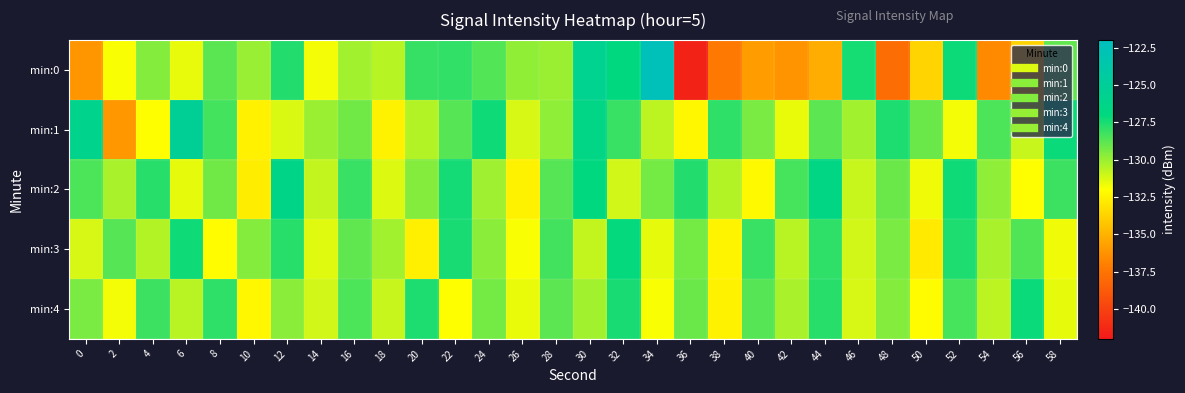

Which series has the largest range (max minus min)?

min:0